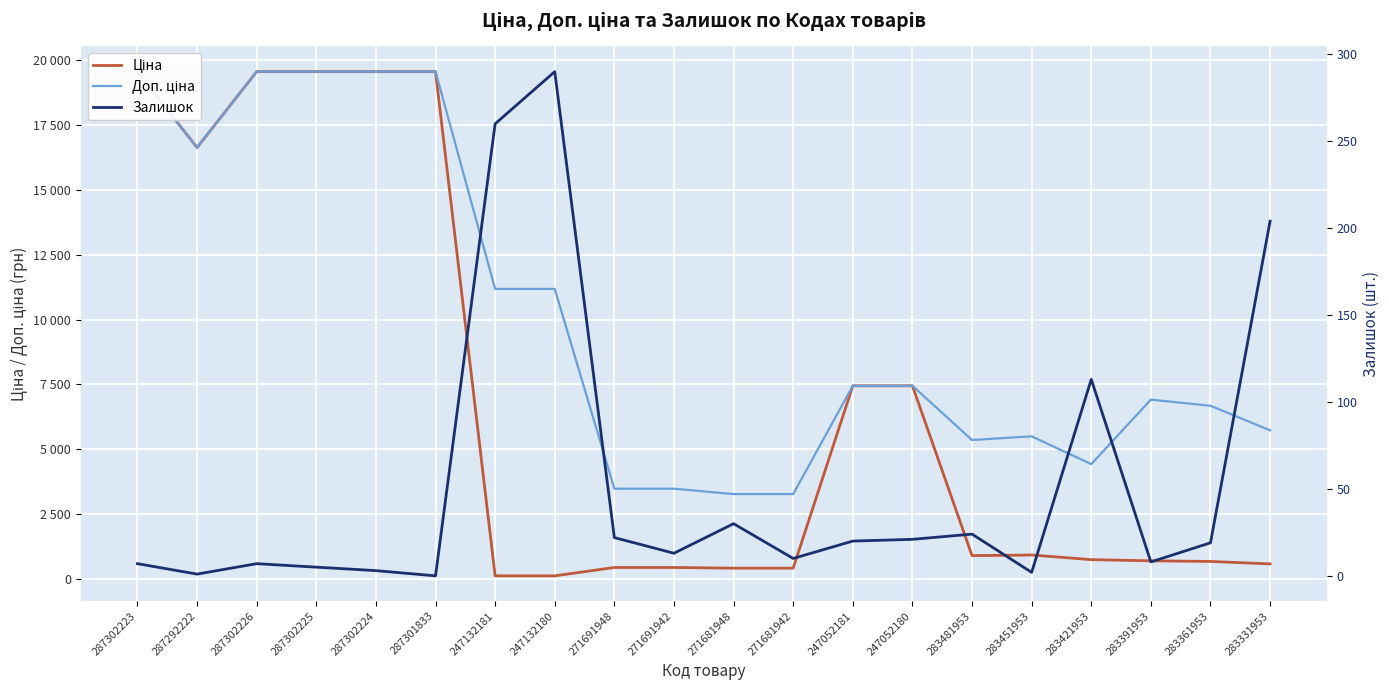

Which series has the widest spread of values?

Ціна